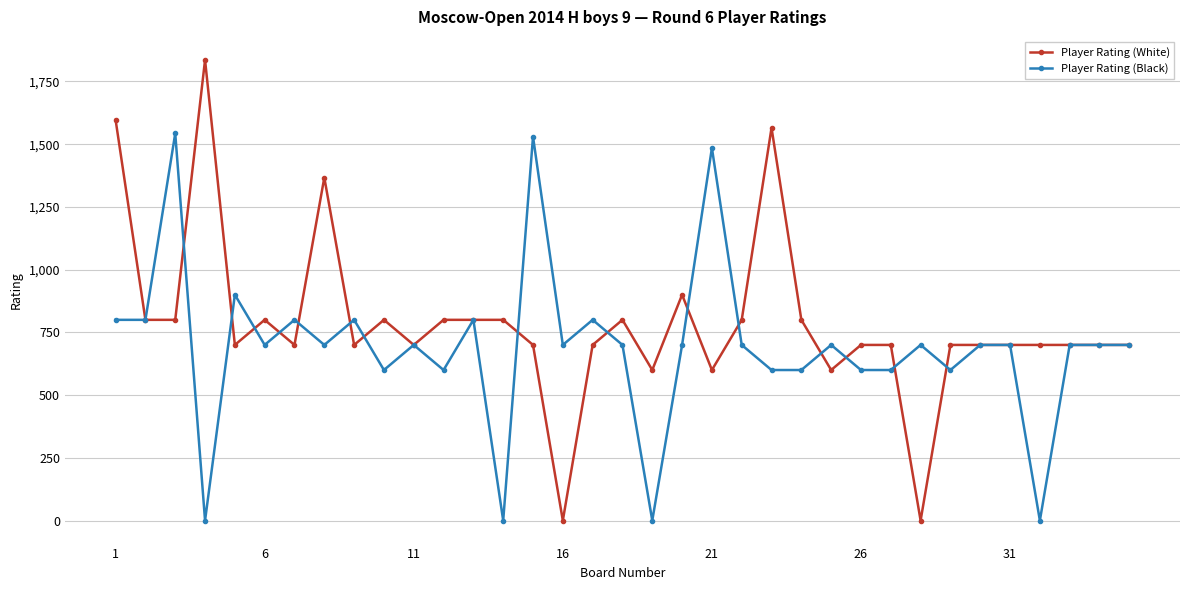

Which series has the largest range (max minus min)?

Player Rating (White)